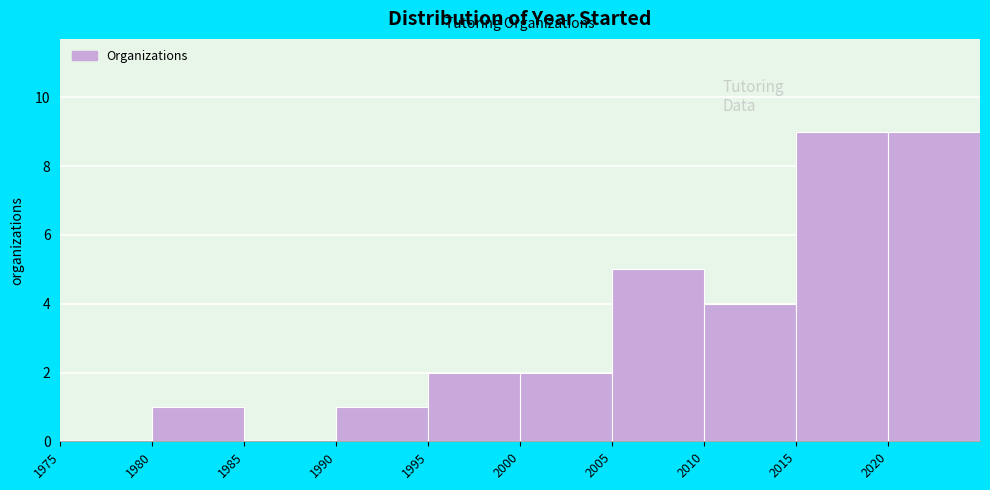

What is the height of the bar covering 1995 to 2000 on the x-axis? The values are not printed on the chart, so give them approximately, as read against the axis.

2